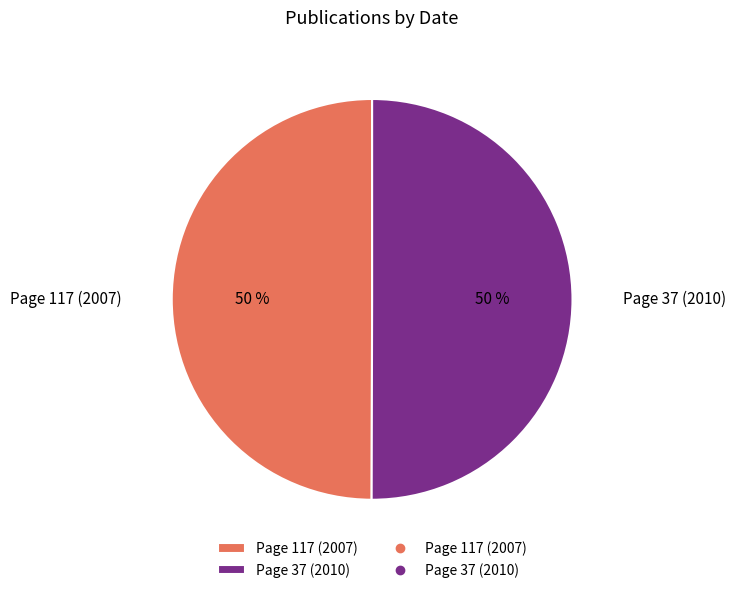

Is the sum of Page 117 (2007) and Page 37 (2010) greater than half?

Yes